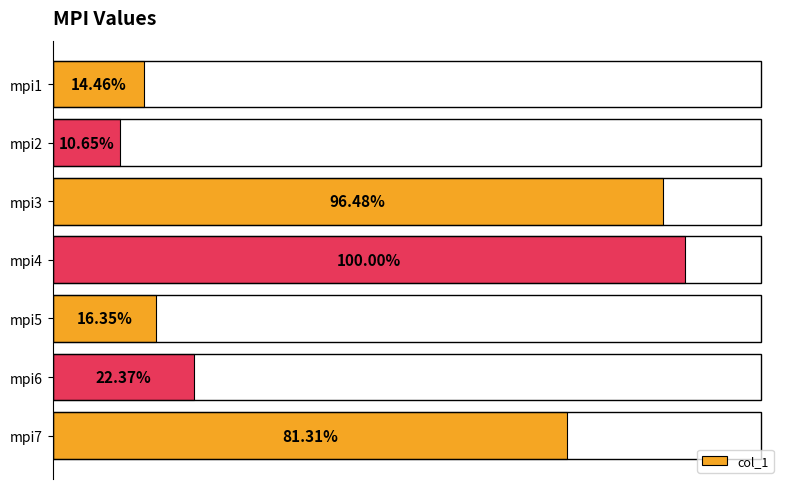

Are the bars horizontal?

Yes